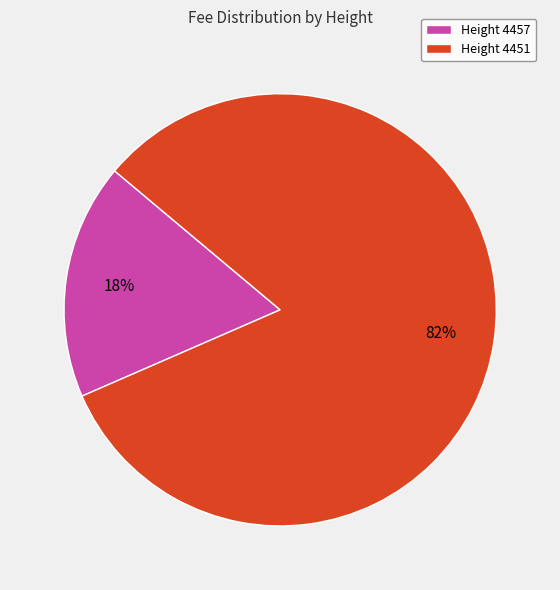

What is the majority slice?

Height 4451